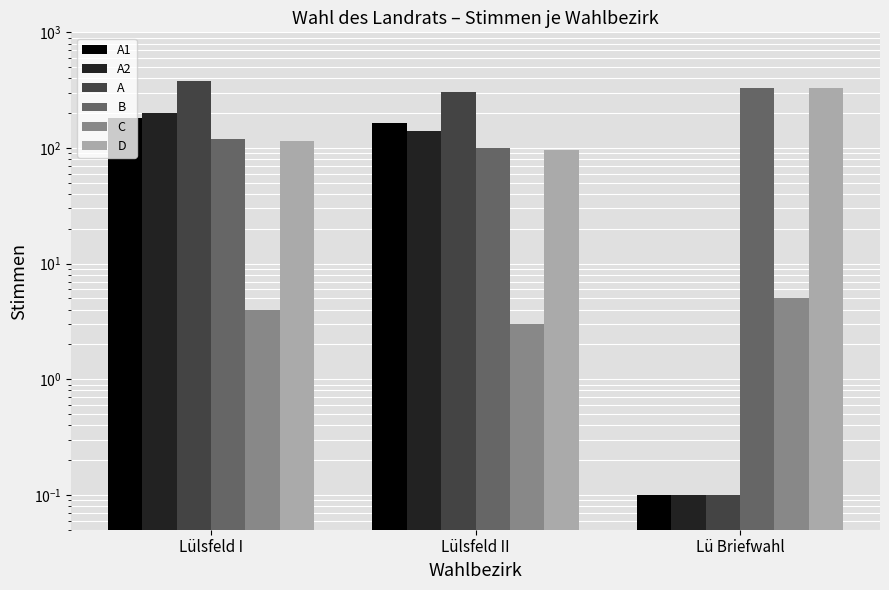

Is the value of D at Lülsfeld II greater than the value of C at Lülsfeld II?

Yes